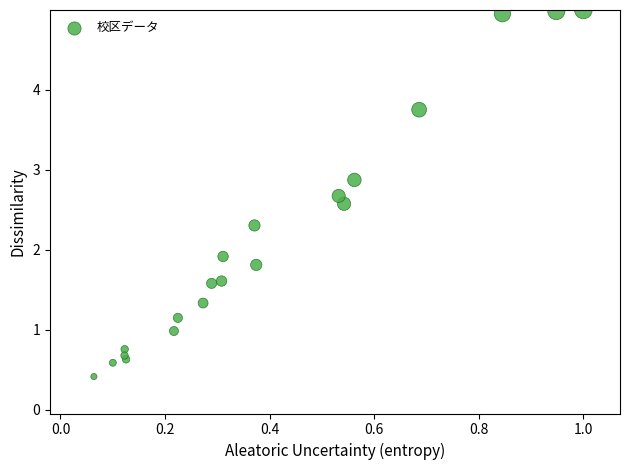

What Y value in the scatter plot is closest to 2?

1.9